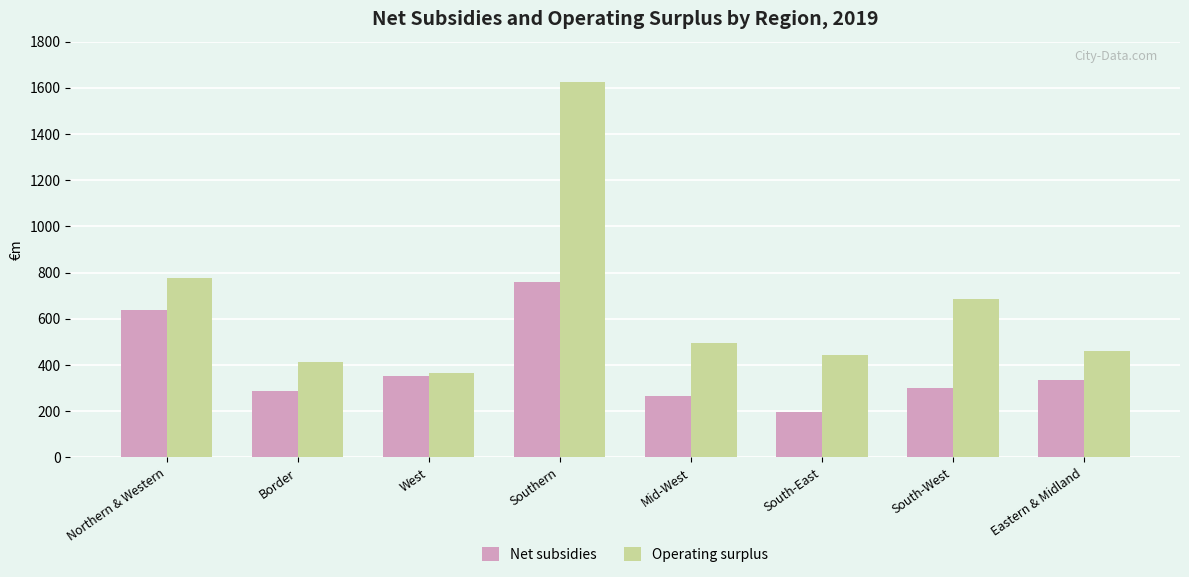

The Operating surplus series shows 364.0 at West. True or false?

True